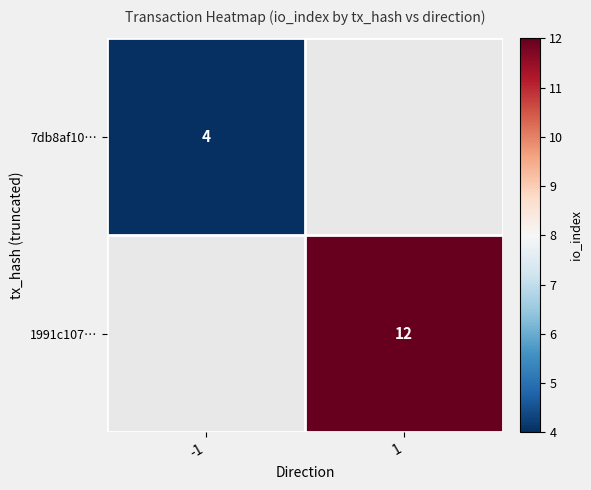

Is it true that 7db8af10… equals 7.0 at -1?

False